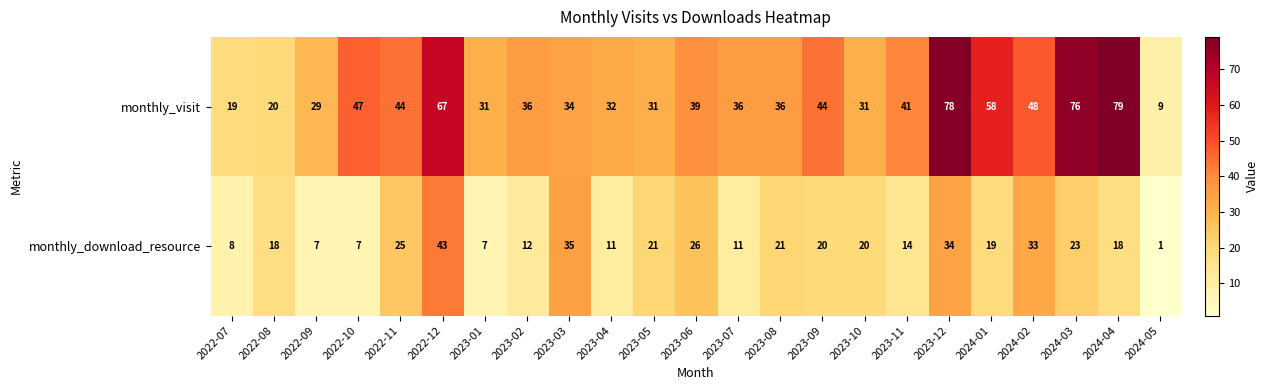

At 2024-05, list the series in order from largest to smallest.

monthly_visit, monthly_download_resource